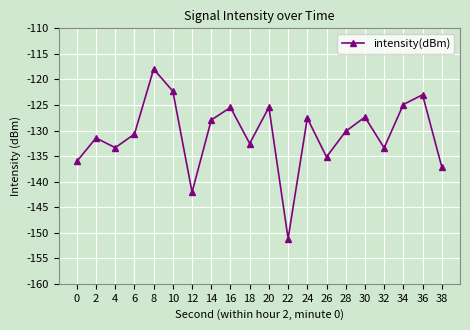

At which category does the data reach its first local peak?

2